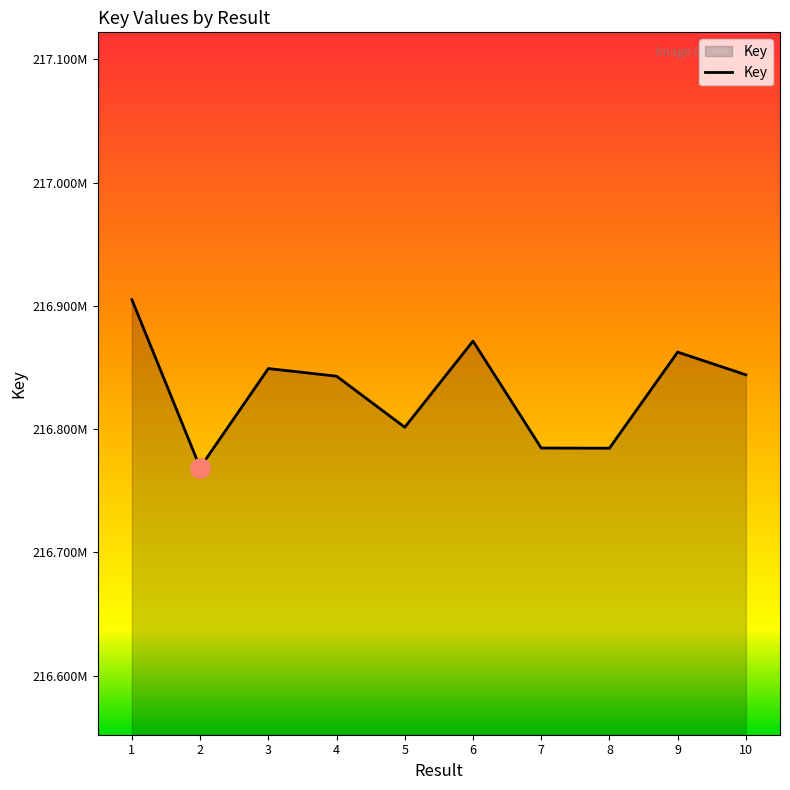

True or false: the data shows 216862493 at 9.

True